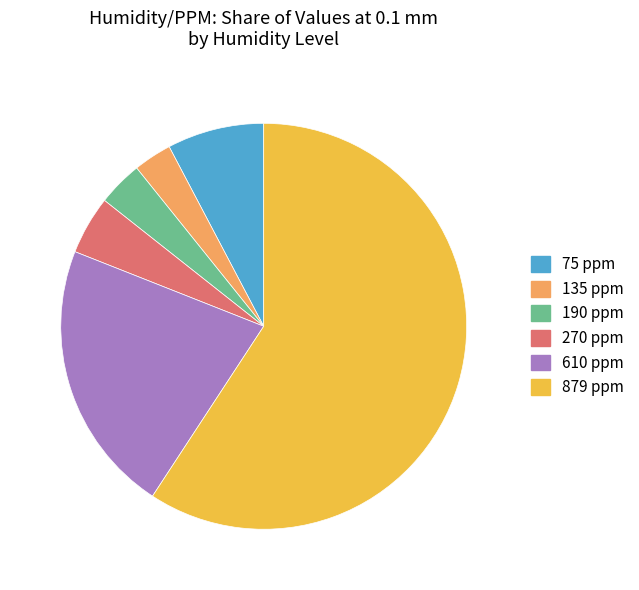

Count the number of slices in the pie.

6